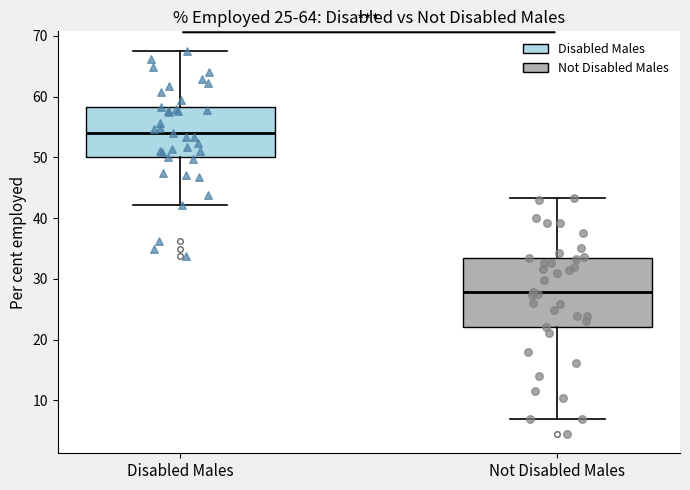

Reading left to right, transcribe this box plot: for each box, give where its median line is, the range the box spans, and where its two whiskers end, as read against the y-axis. The values are not printed on the chart, so give them approximately, as read against the axis.

Disabled Males: median 54, box 50 to 58, whiskers 42 to 68
Not Disabled Males: median 28, box 22 to 33, whiskers 7 to 43